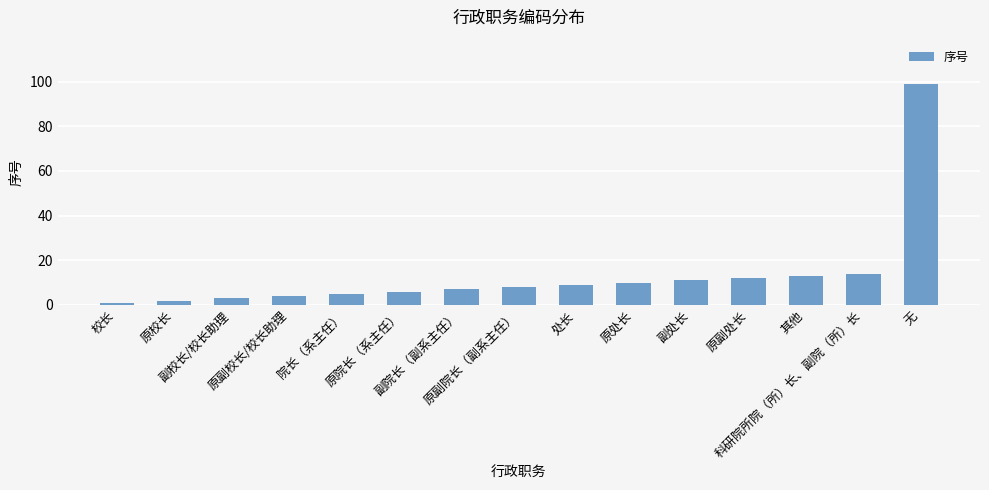

Reading left to right, list all the values displayed in this chart.

1	2	3	4	5	6	7	8	9	10	11	12	13	14	99